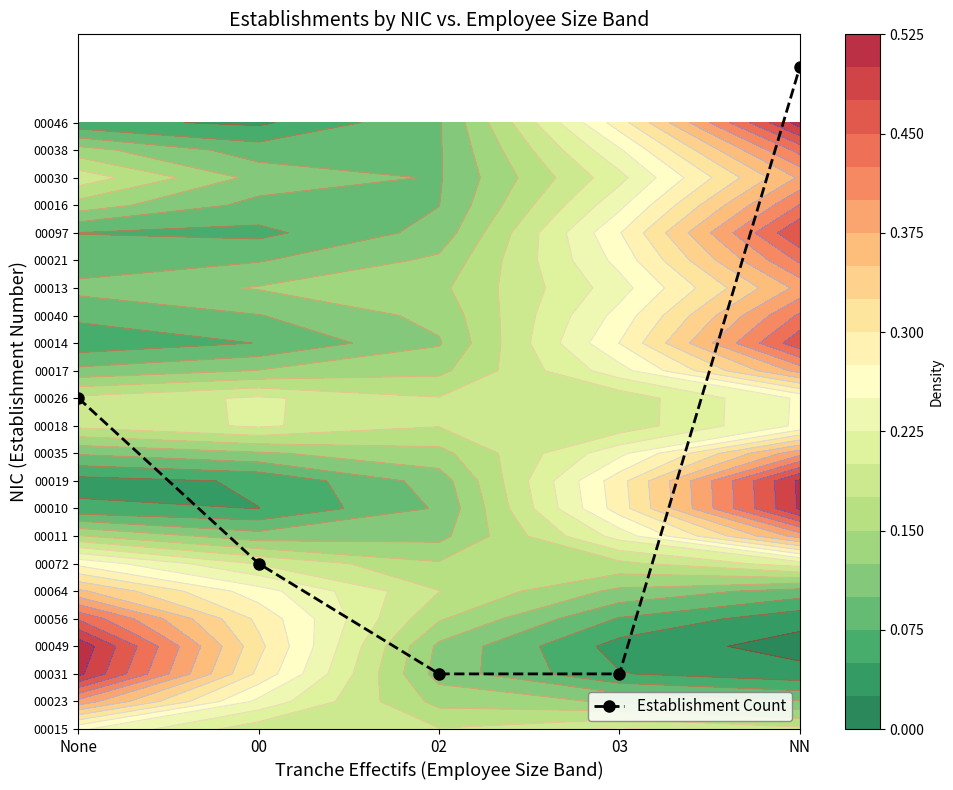

The value at 02 is 2. True or false?

True